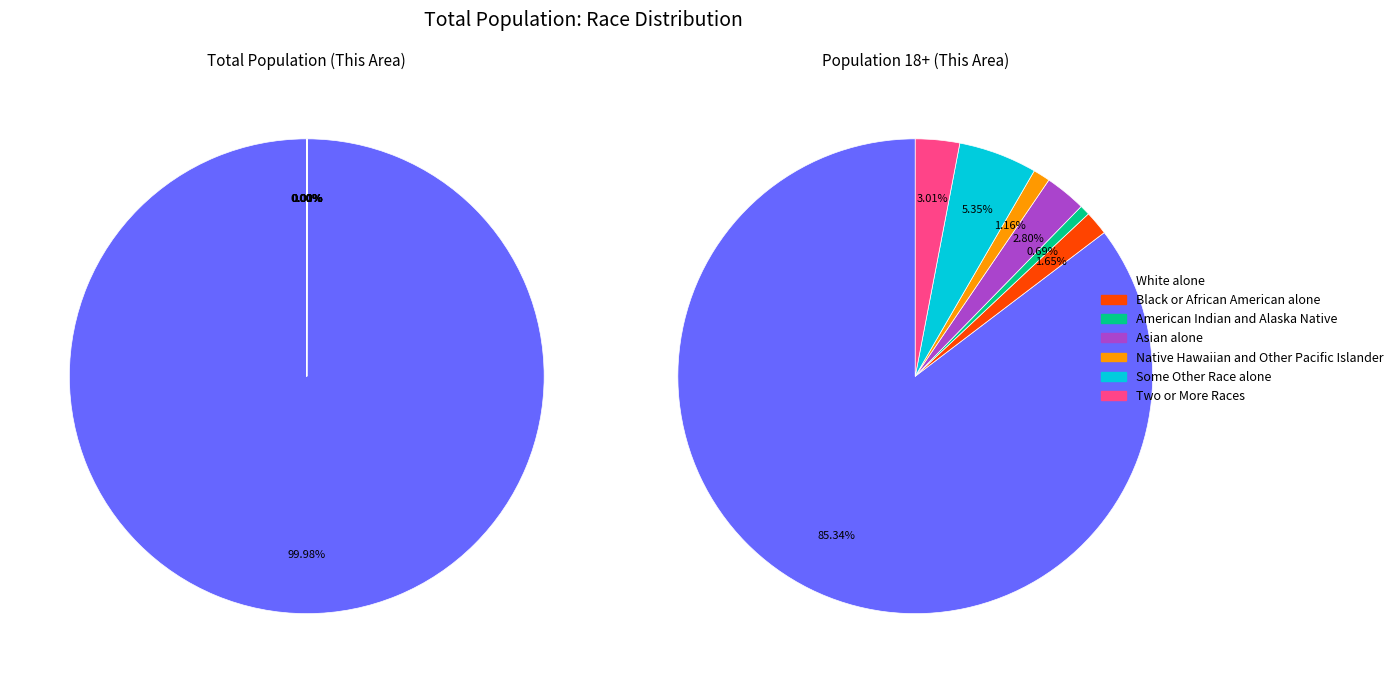

Is there any slice that represents more than half of the pie?

Yes